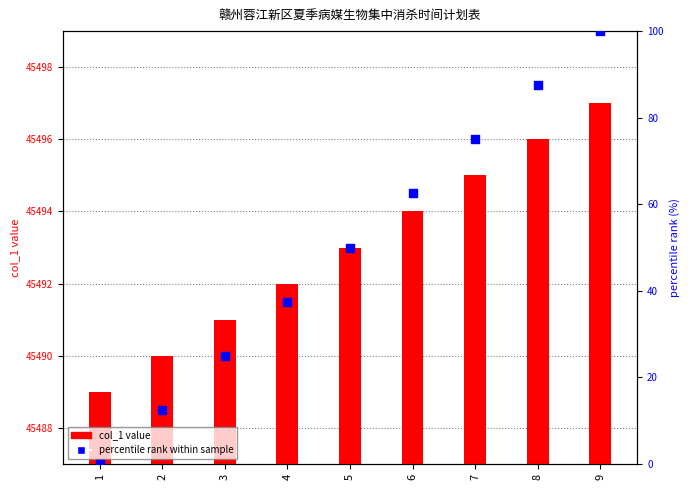

Is the value of col_1 value at 7 greater than the value of percentile rank within sample at 4?

Yes